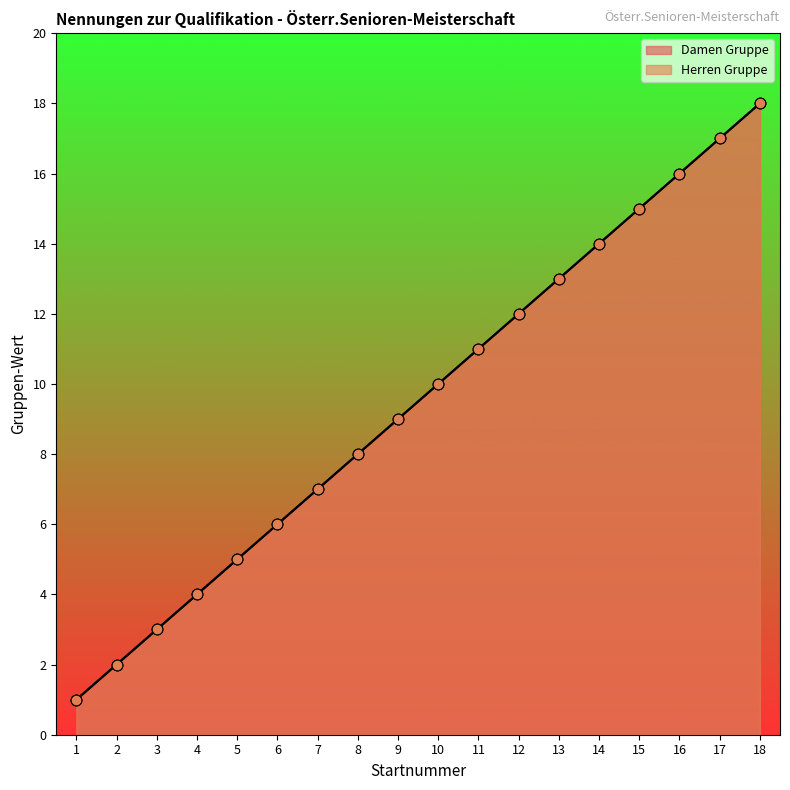

Is the value of Damen Gruppe at 3 greater than the value of Herren Gruppe at 17?

No